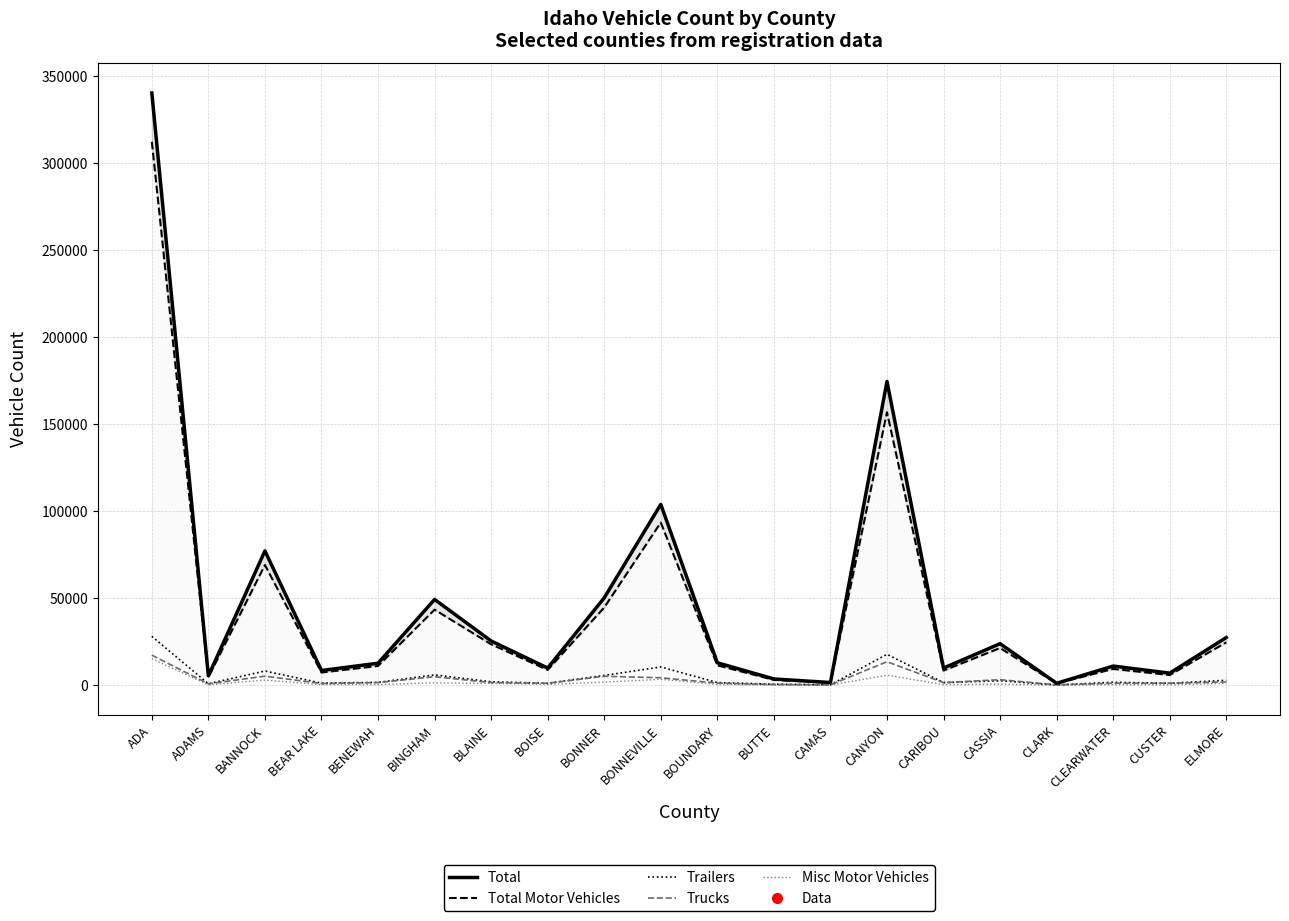

What position from the left is CARIBOU?

15